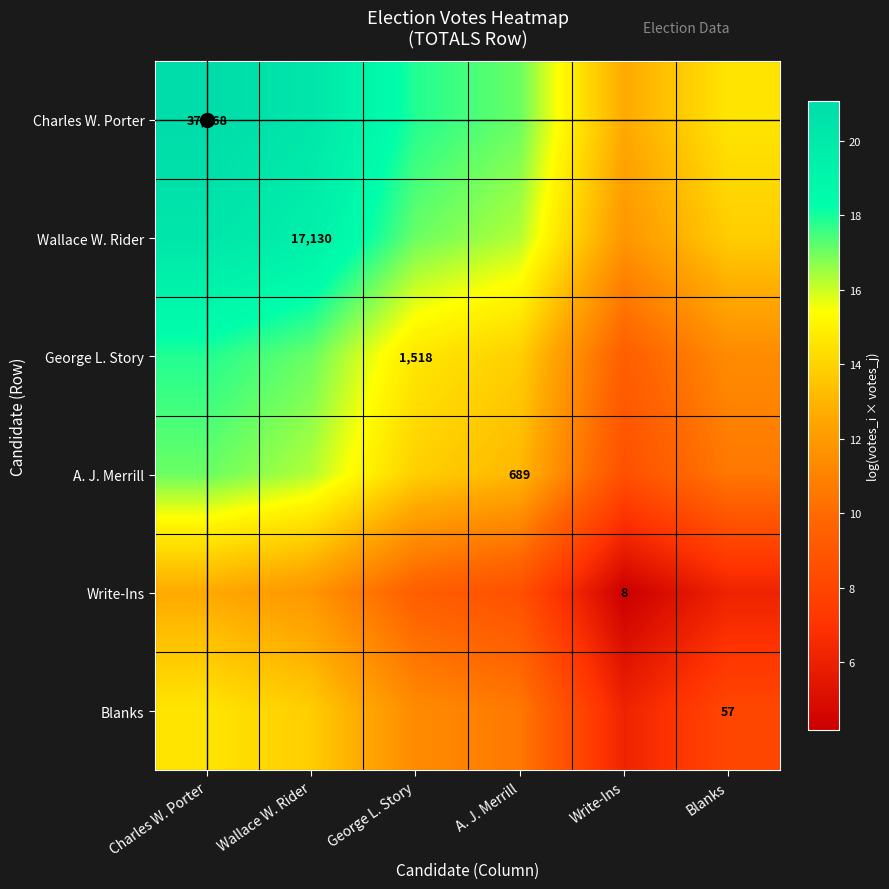

Which series changed the most between George L. Story and A. J. Merrill?

Charles W. Porter